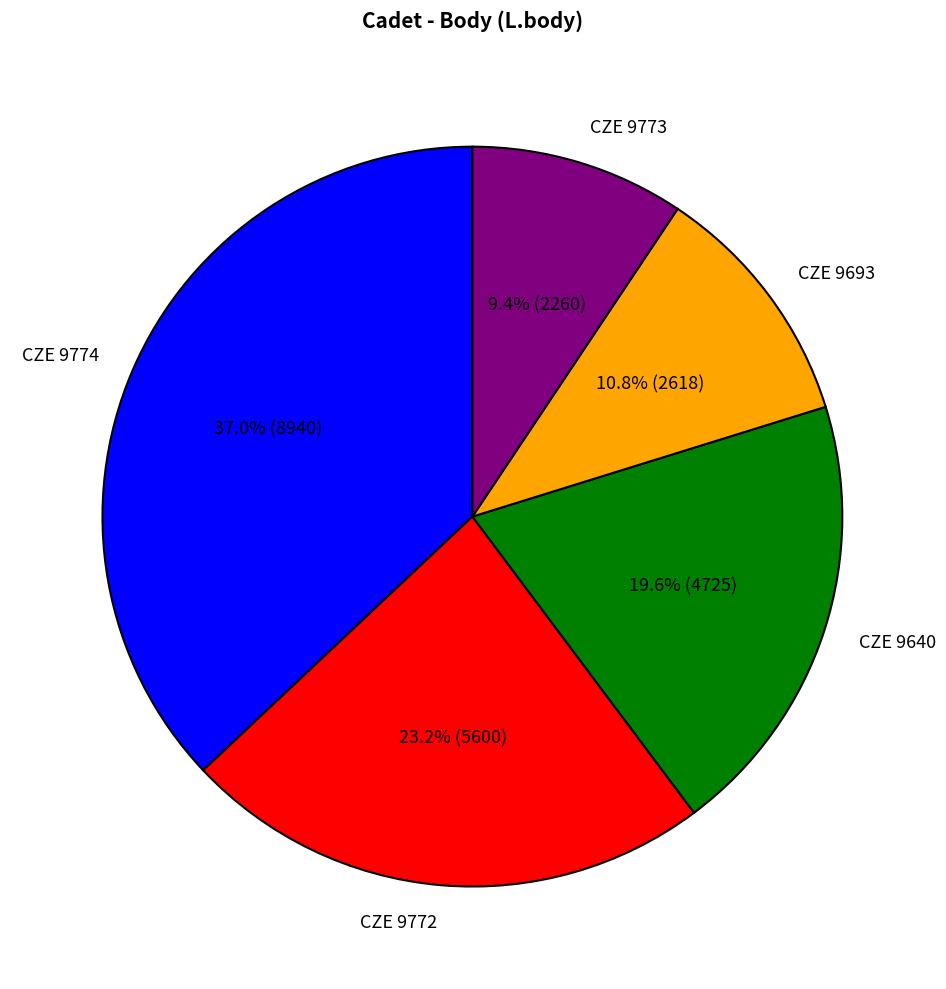

To the nearest percent, what is the difference between the CZE 9773 and CZE 9640 slice percentages?

10%